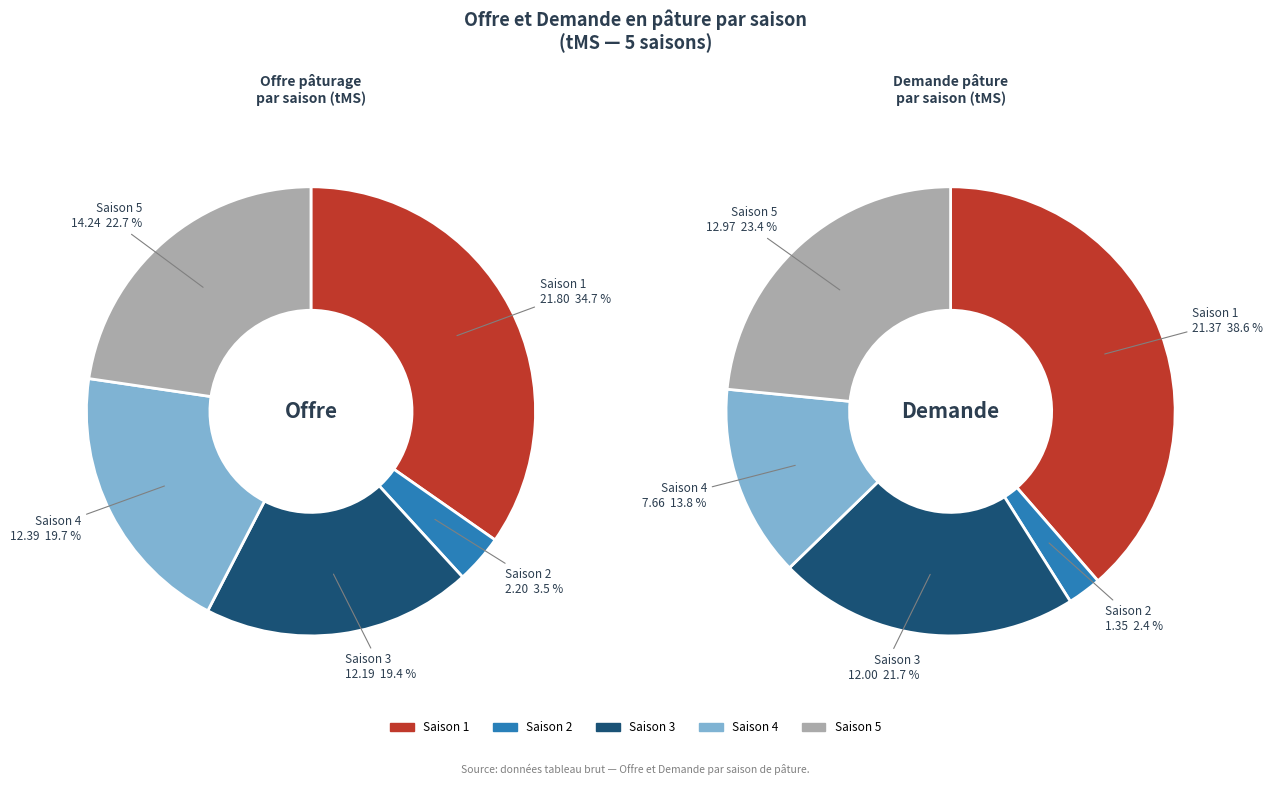

Do Saison 4 and Saison 2 together represent more than half of the pie?

No